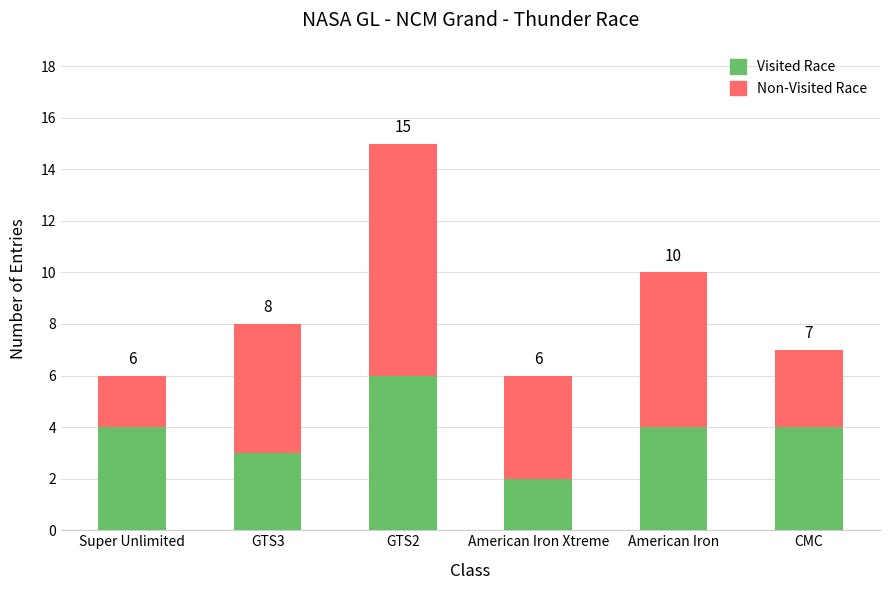

Are the bars horizontal?

No